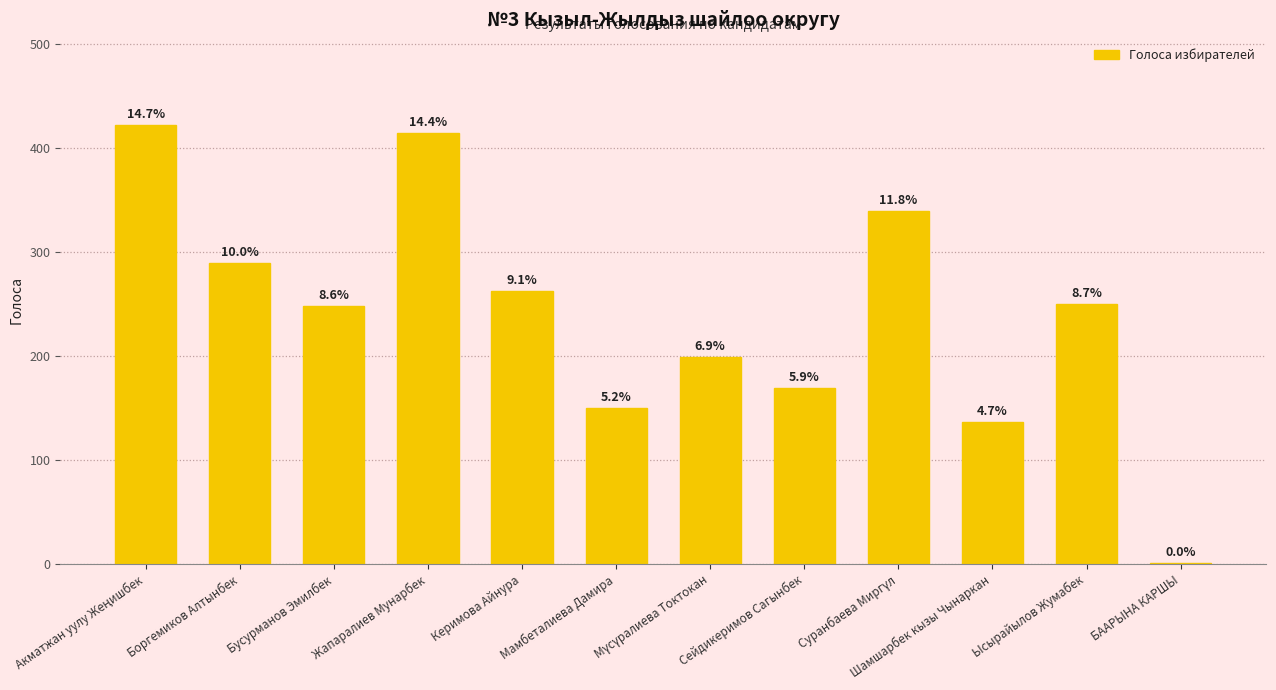

How many data points does each series have?

12